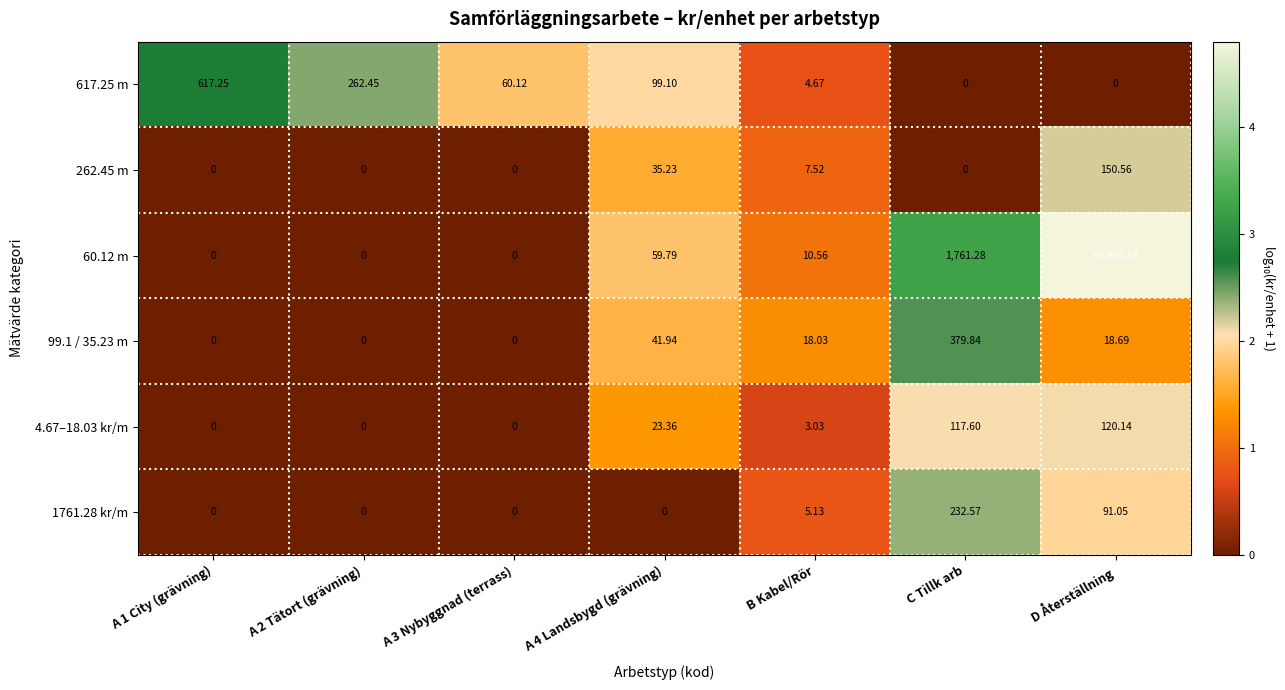

At which category is the sum across all series the highest?

D Återställning